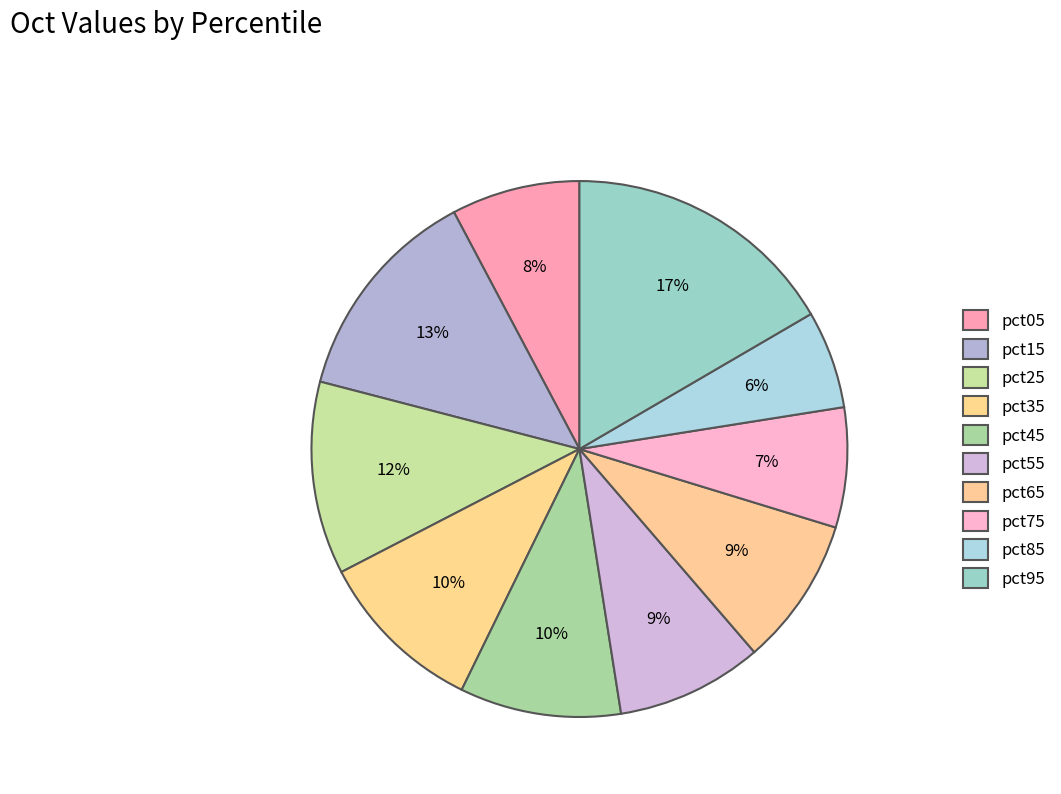

Does pct05 represent more than half of the total?

No